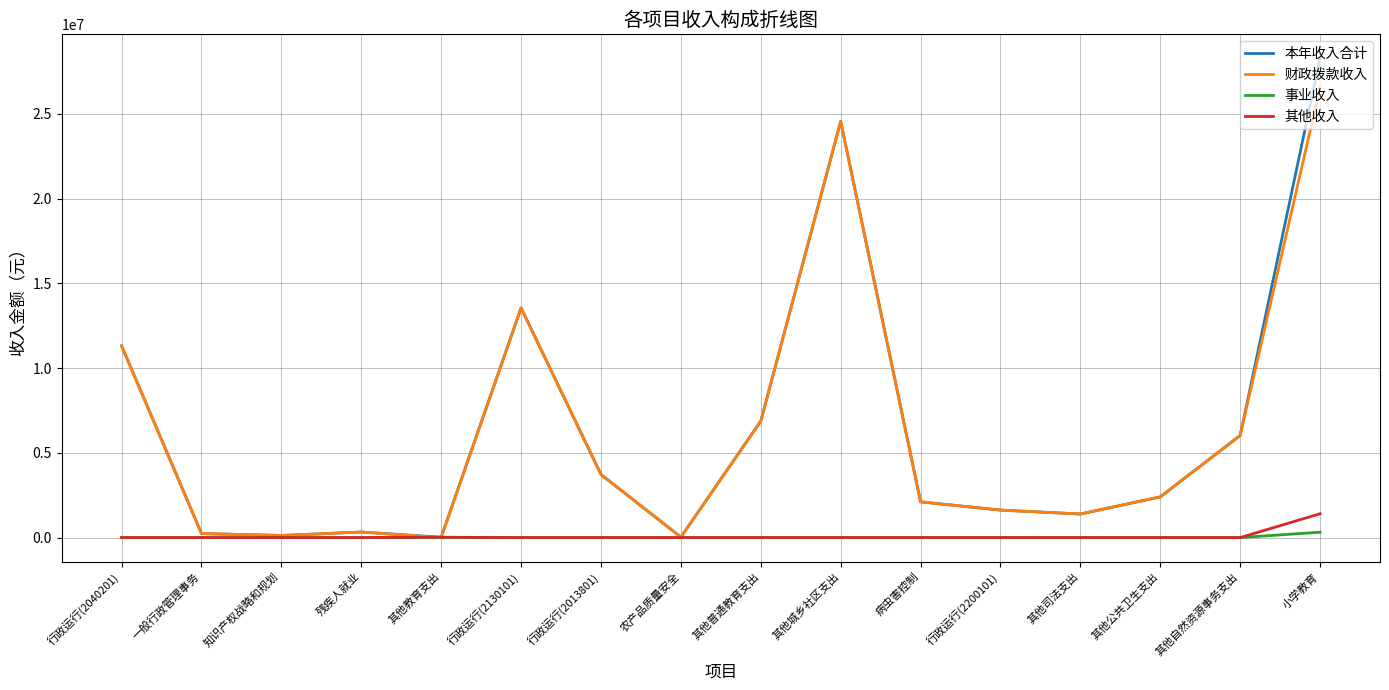

What is the difference between the 财政拨款收入 values at 其他普通教育支出 and 一般行政管理事务?

6629736.1